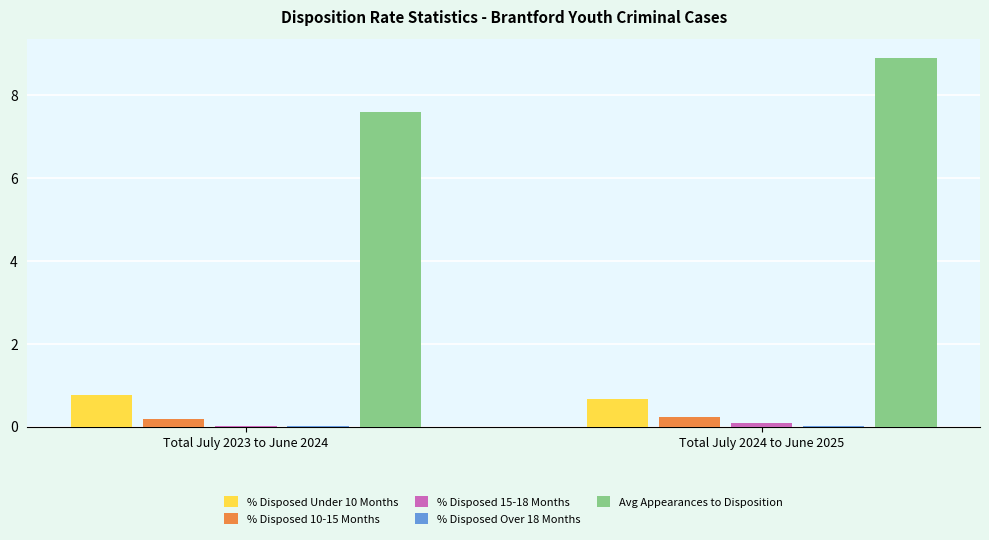

How many groups of bars are there?

2